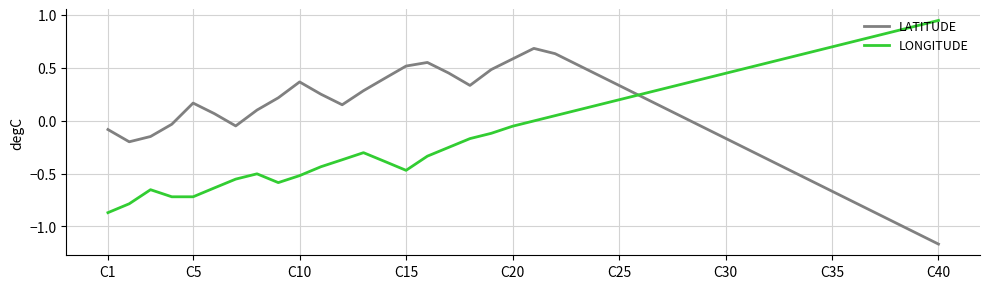

How many categories are shown in the chart?

40